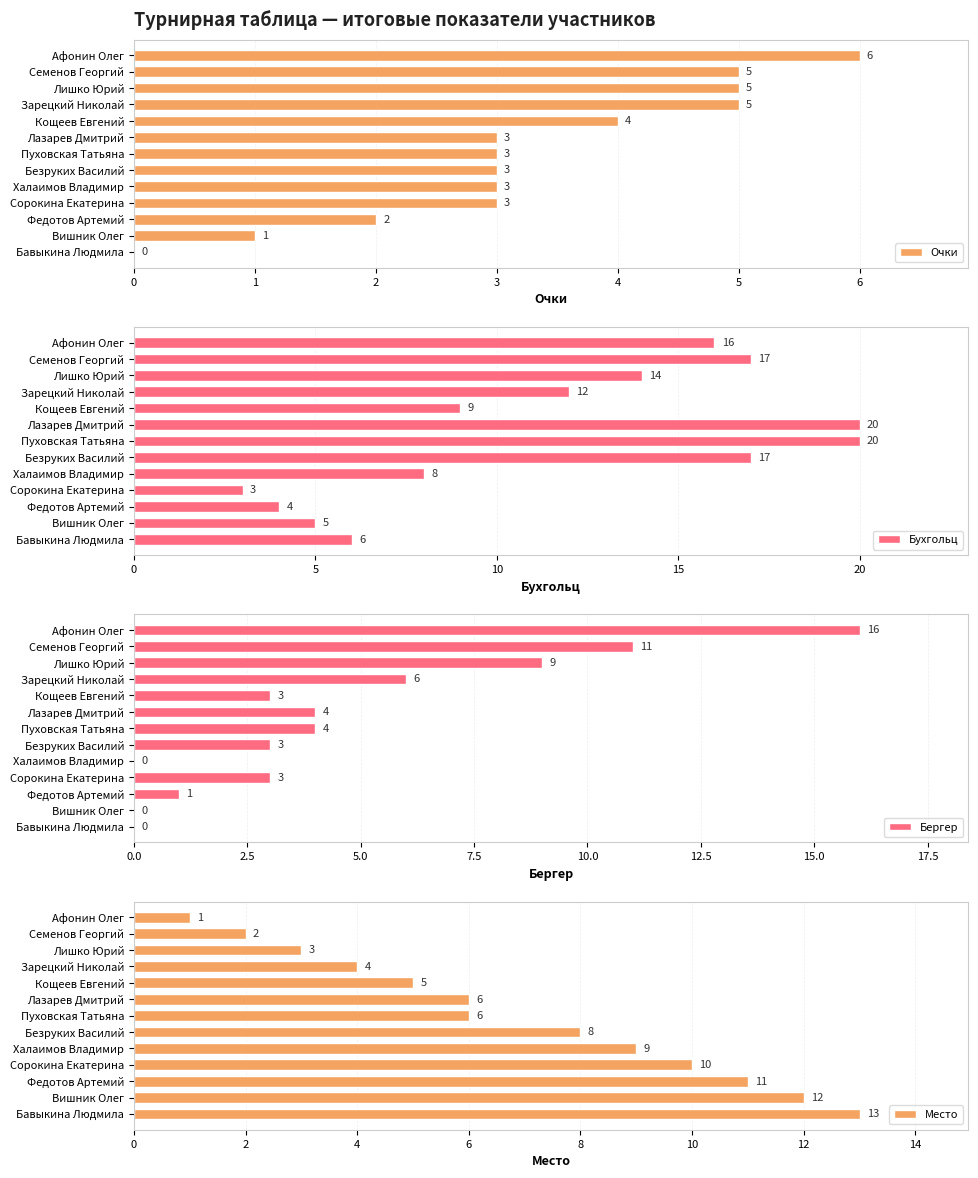

How many data points in Место are above 6?

6